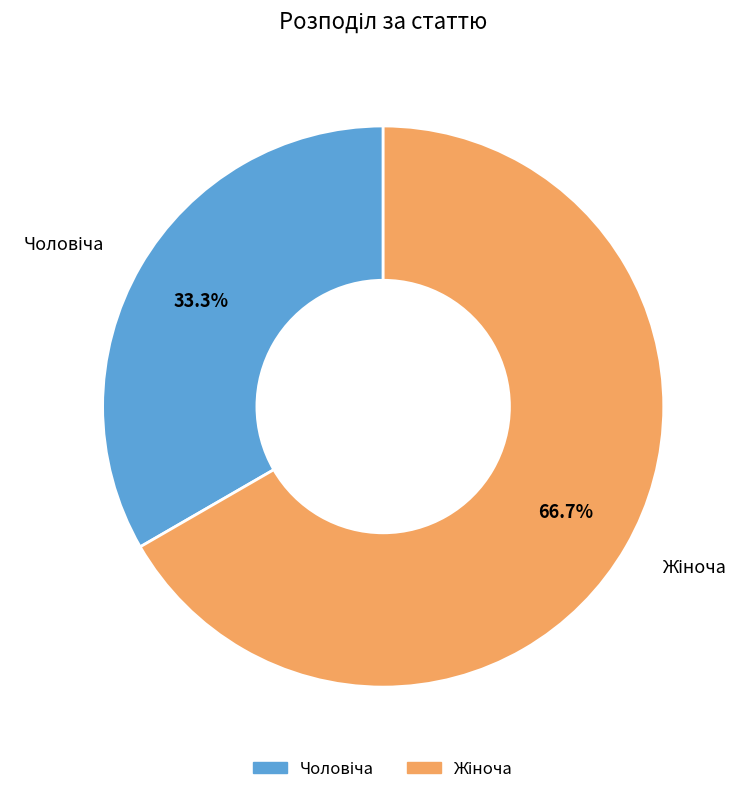

How many segments does this pie chart have?

2